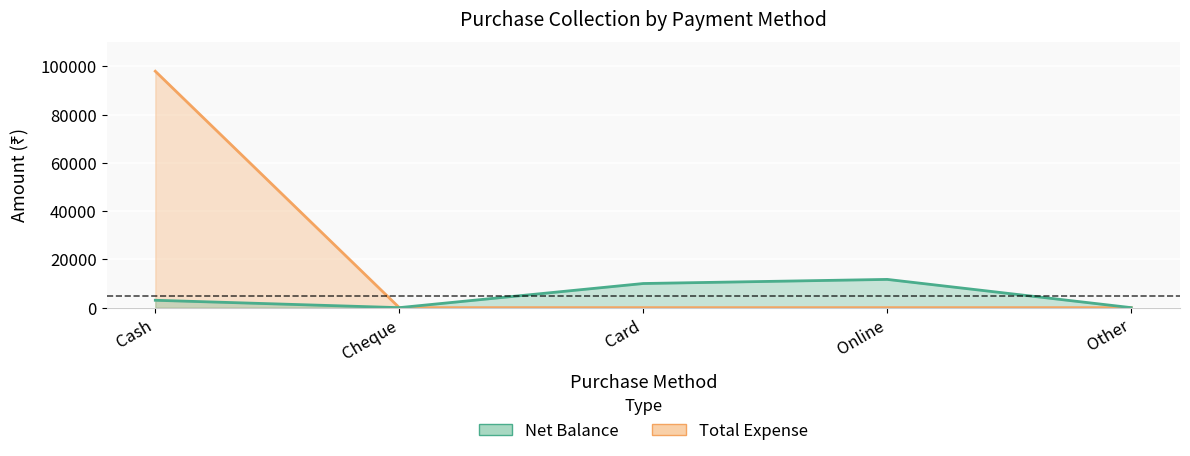

Which series has the largest range (max minus min)?

Total Expense